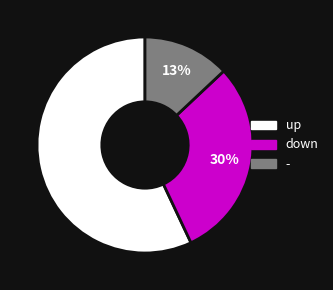

Is the sum of up and - greater than half?

Yes